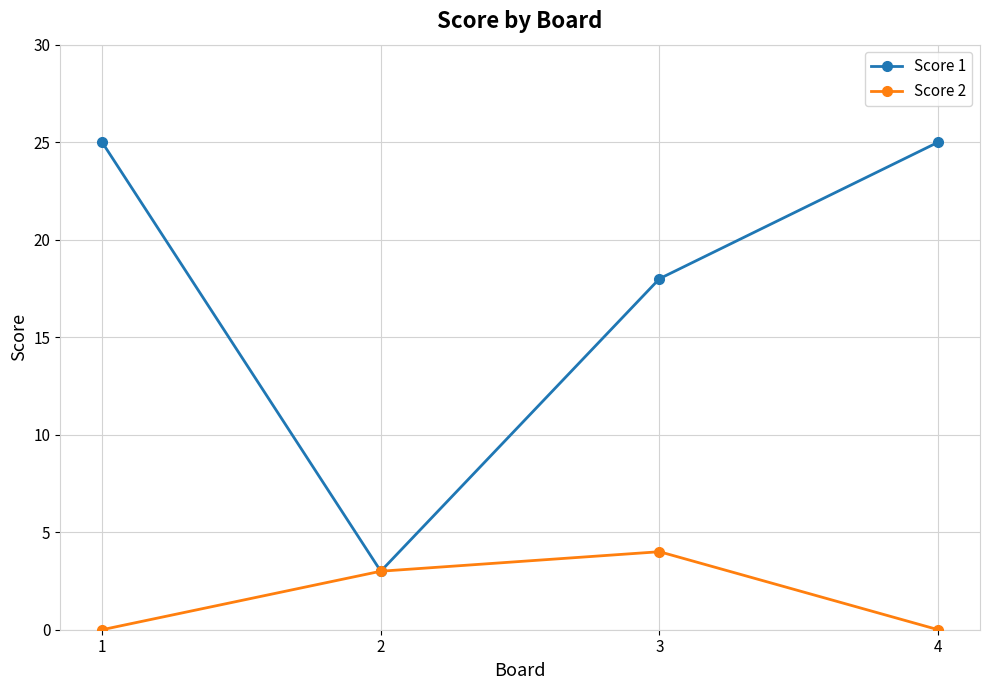

What is the maximum value shown in the chart?

25